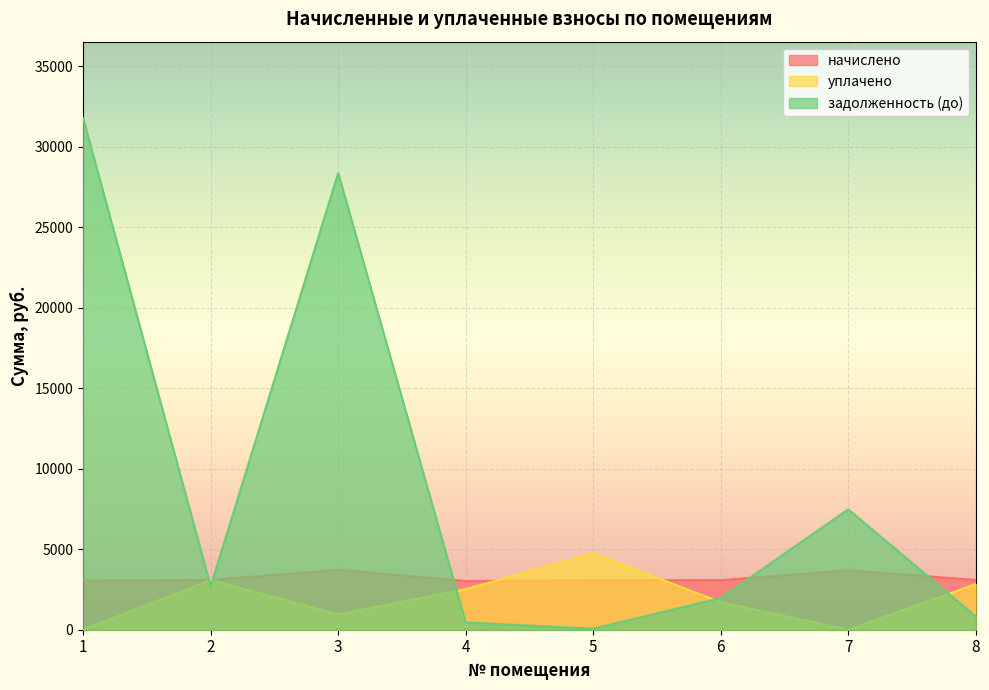

What is the difference between the maximum and minimum values in the задолженность (до) series?

31709.7